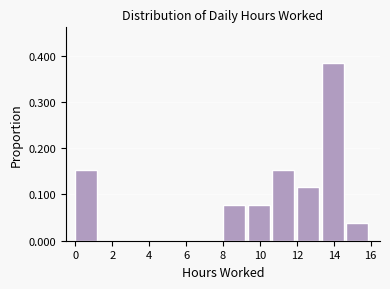

Reading left to right, transcribe this chart: for each bar, give the range it covers on the x-axis and its height. Neither the bar edges nor the heights are printed on the chart, so give them approximately, as read against the axes.

0.0 to 1.4: 0.15
1.4 to 2.6: 0
2.6 to 4.0: 0
4.0 to 5.4: 0
5.4 to 6.6: 0
6.6 to 8.0: 0
8.0 to 9.4: 0.08
9.4 to 10.6: 0.08
10.6 to 12.0: 0.15
12.0 to 13.4: 0.12
13.4 to 14.6: 0.38
14.6 to 16.0: 0.04